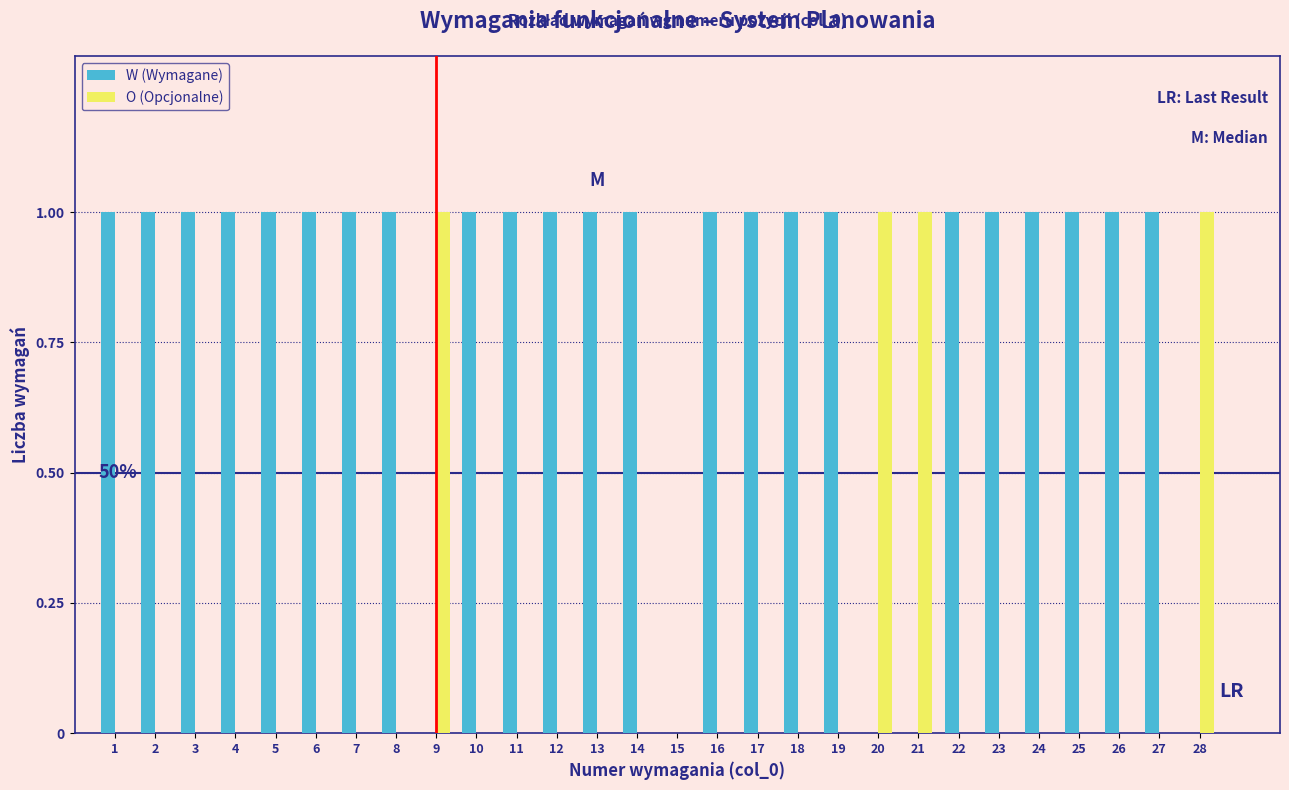

The value of W (Wymagane) at 23 is 1. True or false?

True